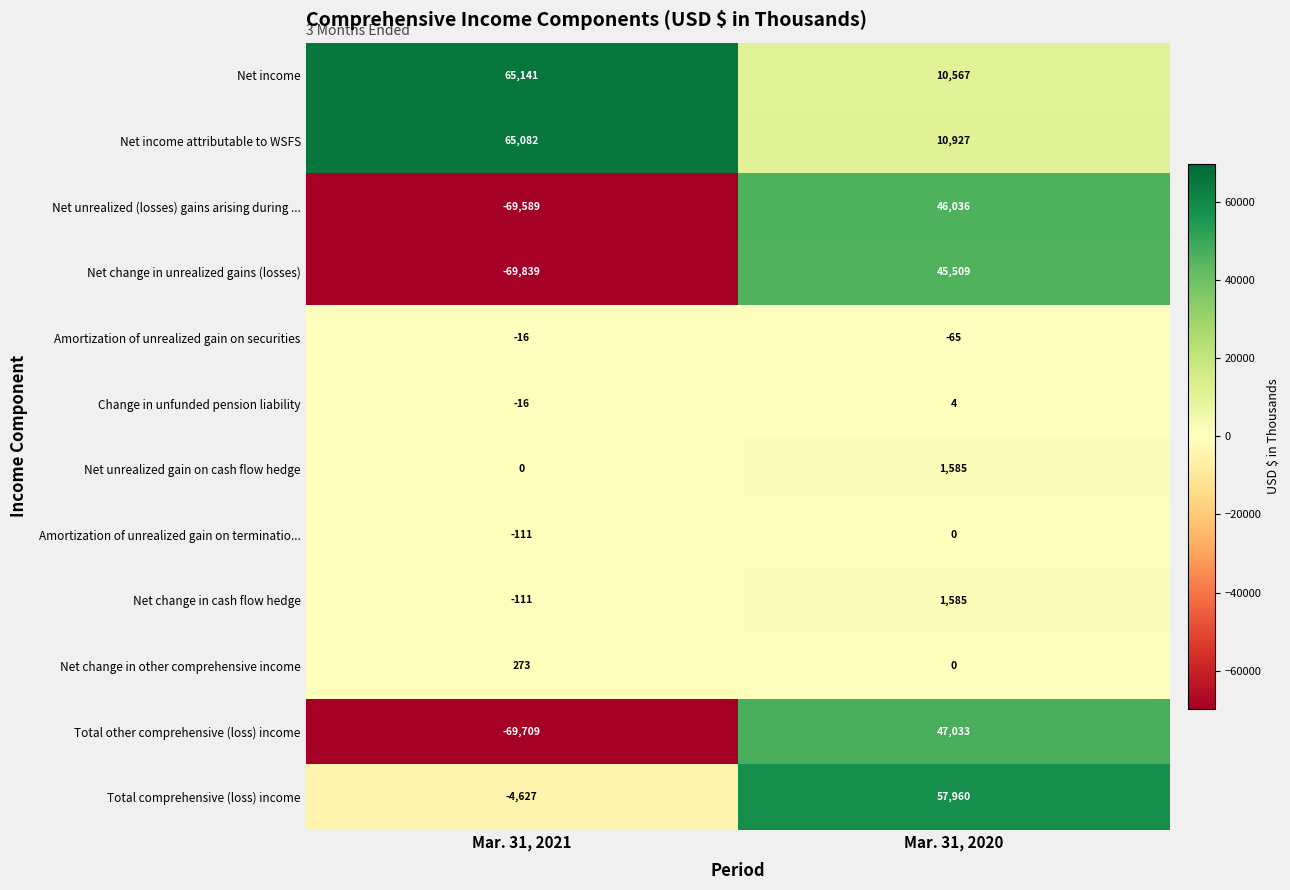

What is the total value across all series at Mar. 31, 2020?

221141